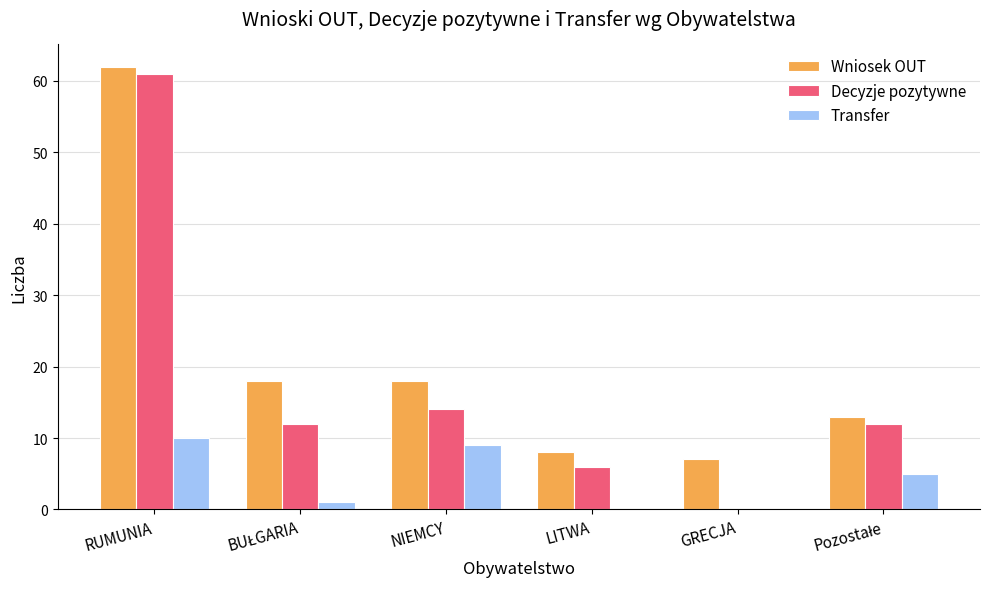

The Wniosek OUT series shows 7 at GRECJA. True or false?

True